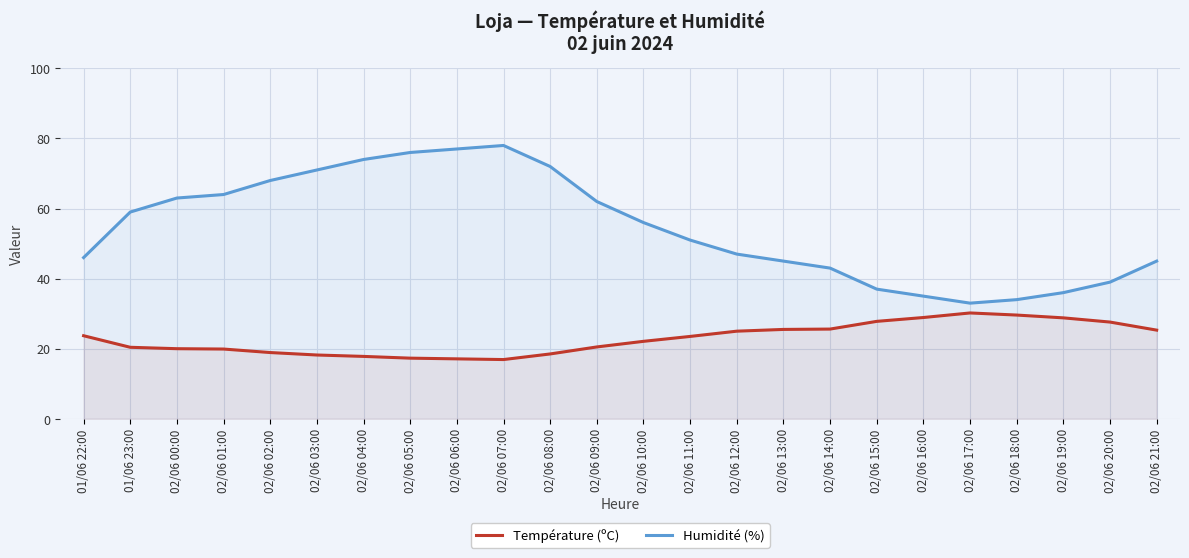

Reading right to left, transcribe all the data shown in this chart.

Température (ºC): 02/06 21:00=25.3	02/06 20:00=27.6	02/06 19:00=28.8	02/06 18:00=29.6	02/06 17:00=30.2	02/06 16:00=28.9	02/06 15:00=27.8	02/06 14:00=25.6	02/06 13:00=25.5	02/06 12:00=25.0	02/06 11:00=23.5	02/06 10:00=22.1	02/06 09:00=20.5	02/06 08:00=18.5	02/06 07:00=16.9	02/06 06:00=17.1	02/06 05:00=17.3	02/06 04:00=17.8	02/06 03:00=18.2	02/06 02:00=18.9	02/06 01:00=19.9	02/06 00:00=20.0	01/06 23:00=20.4	01/06 22:00=23.7
Humidité (%): 02/06 21:00=45.0	02/06 20:00=39.0	02/06 19:00=36.0	02/06 18:00=34.0	02/06 17:00=33.0	02/06 16:00=35.0	02/06 15:00=37.0	02/06 14:00=43.0	02/06 13:00=45.0	02/06 12:00=47.0	02/06 11:00=51.0	02/06 10:00=56.0	02/06 09:00=62.0	02/06 08:00=72.0	02/06 07:00=78.0	02/06 06:00=77.0	02/06 05:00=76.0	02/06 04:00=74.0	02/06 03:00=71.0	02/06 02:00=68.0	02/06 01:00=64.0	02/06 00:00=63.0	01/06 23:00=59.0	01/06 22:00=46.0